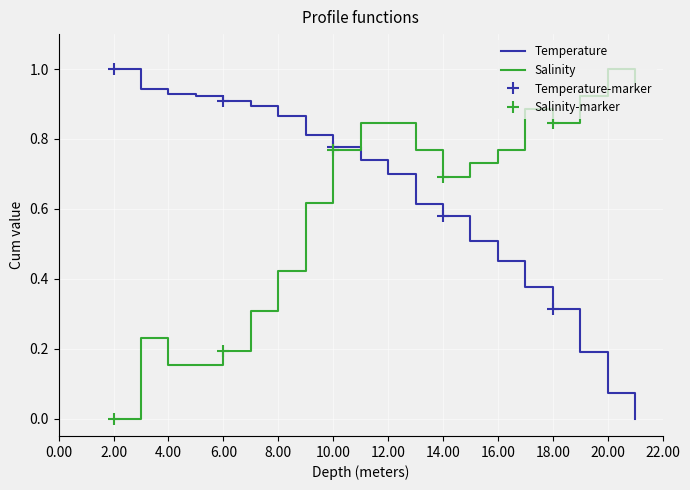

What is the difference between the second highest and minimum values in the Temperature series?

0.9